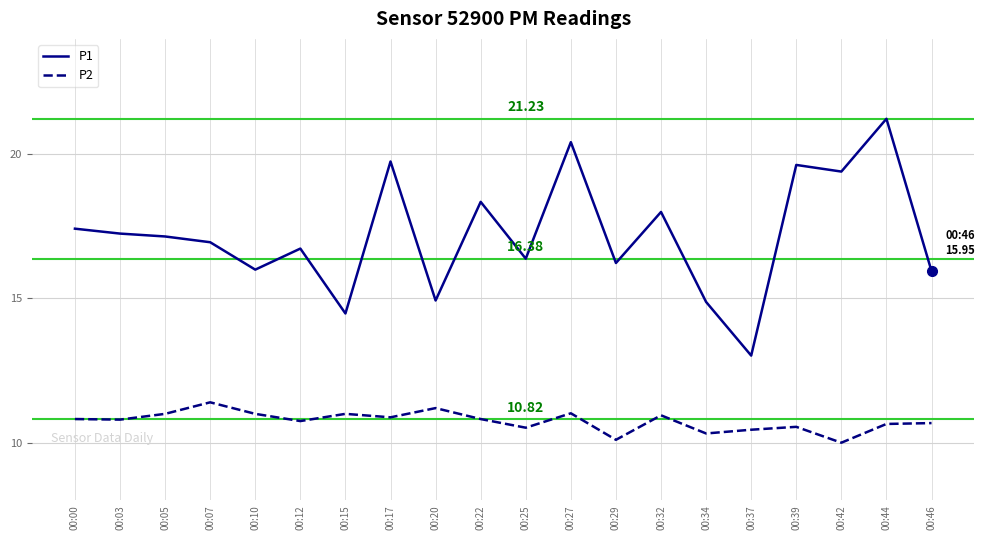

In P2, how many points are higher than both neighbors (excluding endpoints)?

6